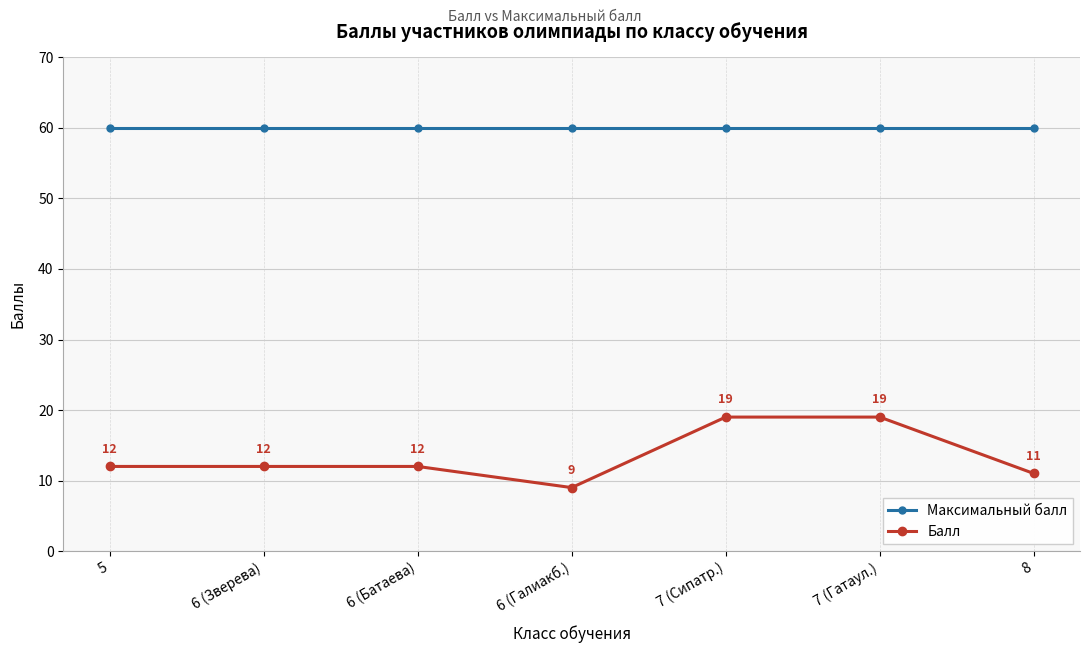

Read the Максимальный балл value at 7 (Сипатр.).

60